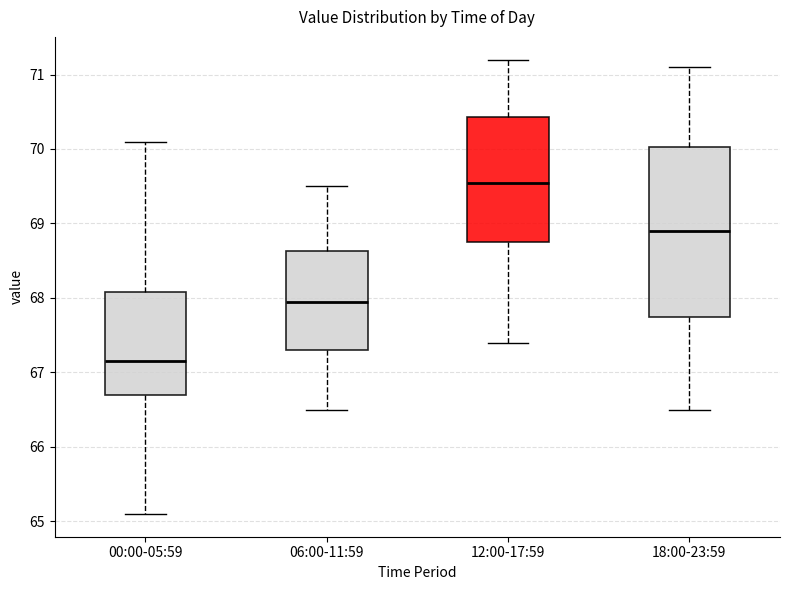

Comparing the boxes themselves (not the whiskers), which one is the tallest?

18:00-23:59